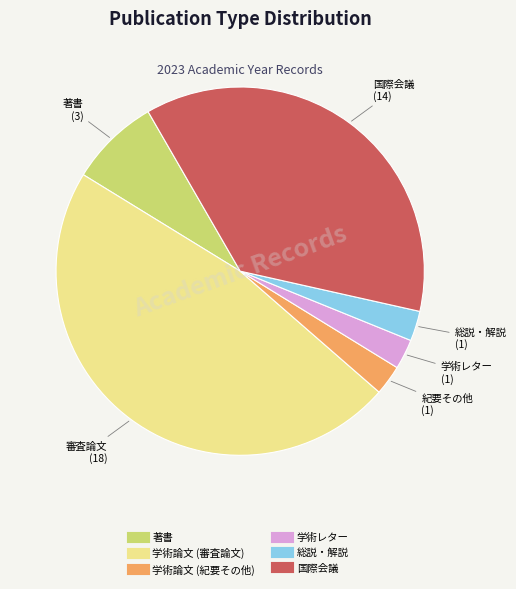

Between 著書 and 国際会議, which is larger?

国際会議